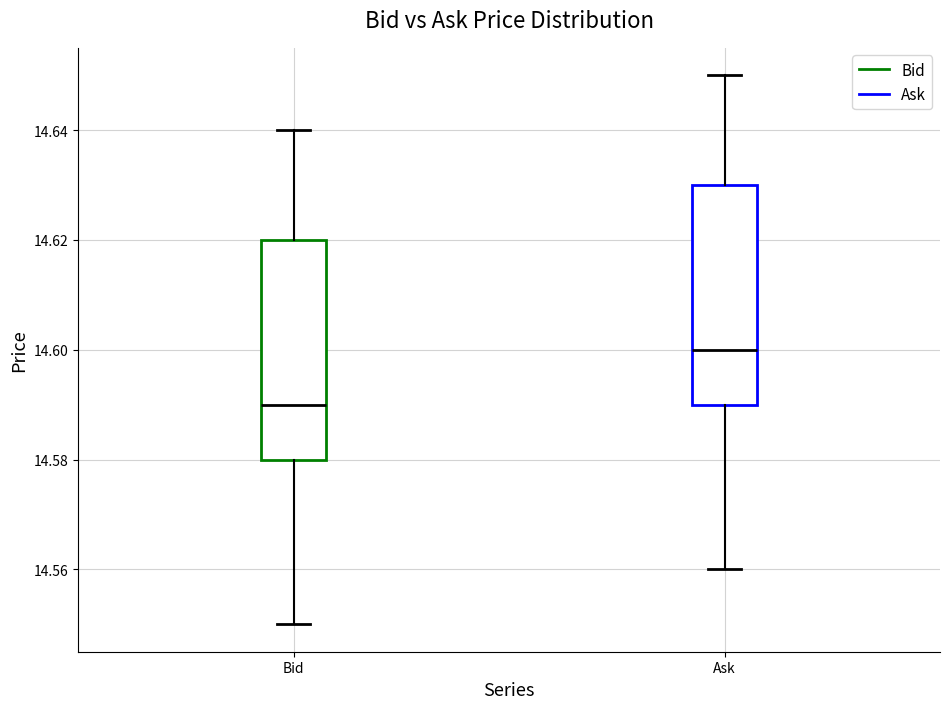

Reading left to right, read every box against the y-axis: the position of its median line, the range the box covers, and the ends of its whiskers. The values are not printed on the chart, so give them approximately, as read against the axis.

Bid: median 14.59, box 14.58 to 14.62, whiskers 14.55 to 14.64
Ask: median 14.60, box 14.59 to 14.63, whiskers 14.56 to 14.65